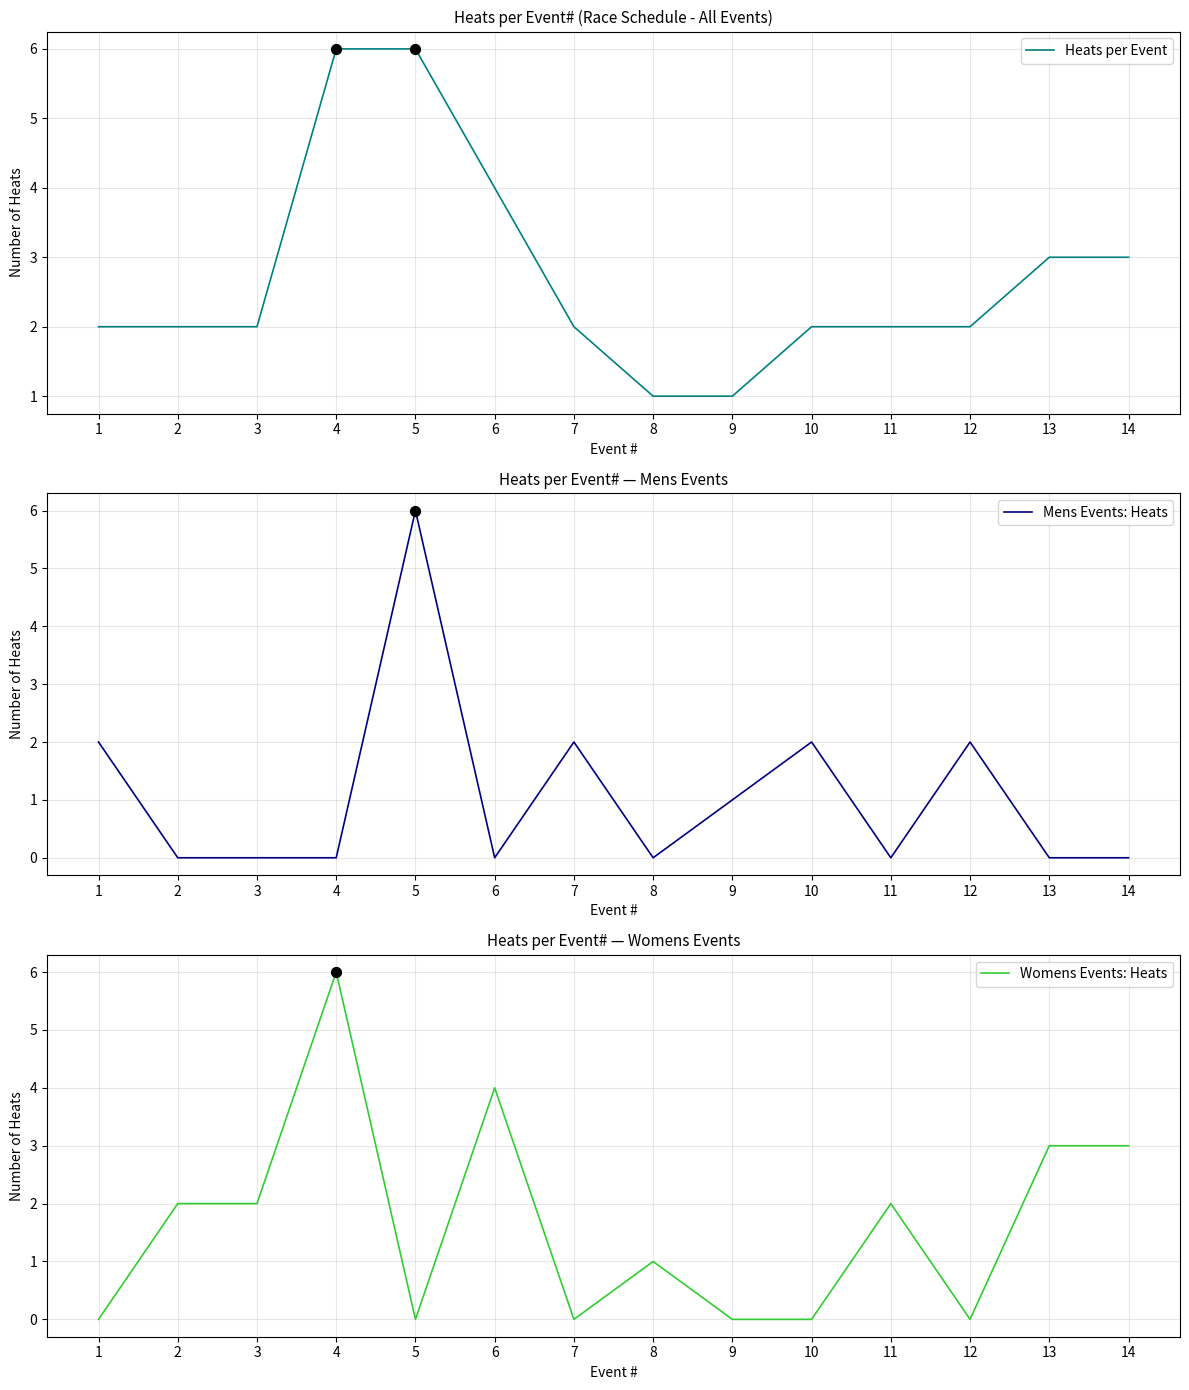

At how many categories does at least one series exceed 3?

3